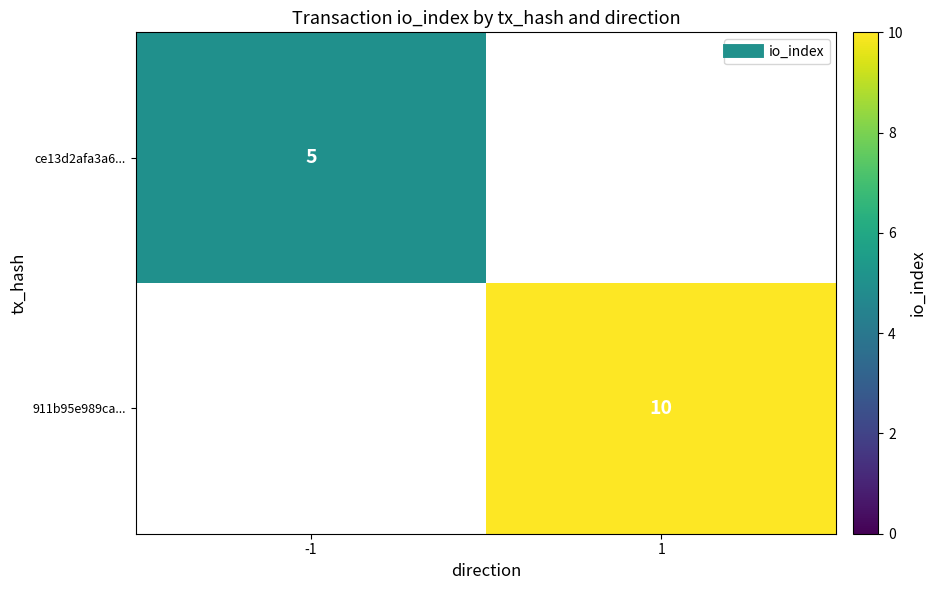

At how many categories does at least one series exceed 6?

1